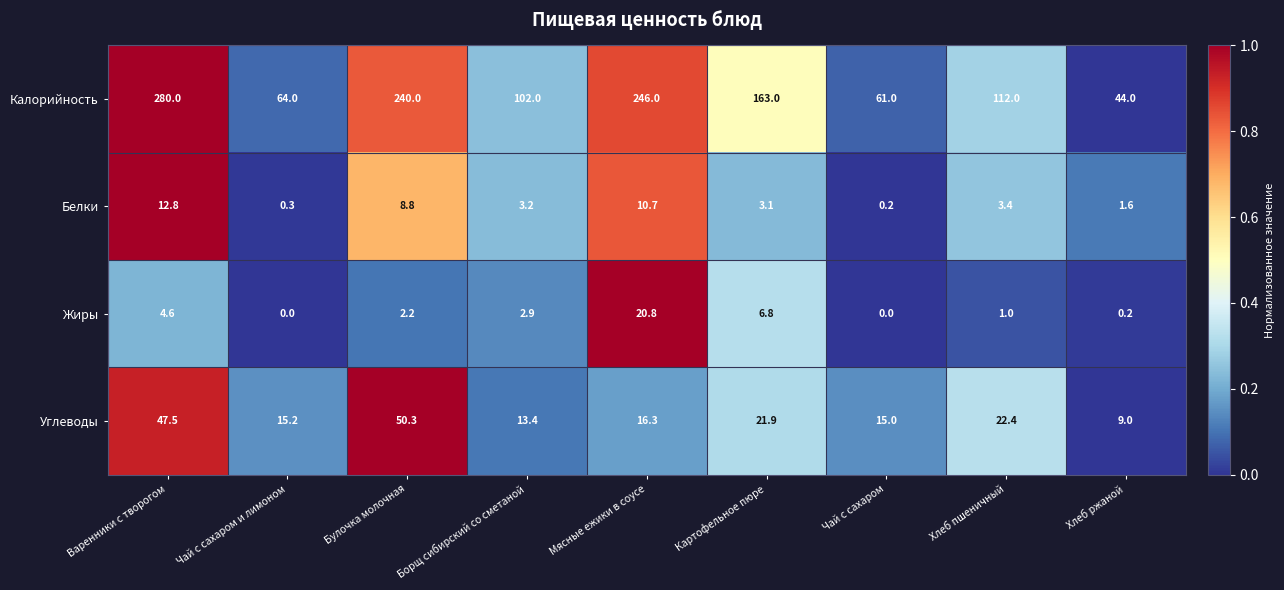

What is the difference between the highest and lowest values at Чай с сахаром?

61.0